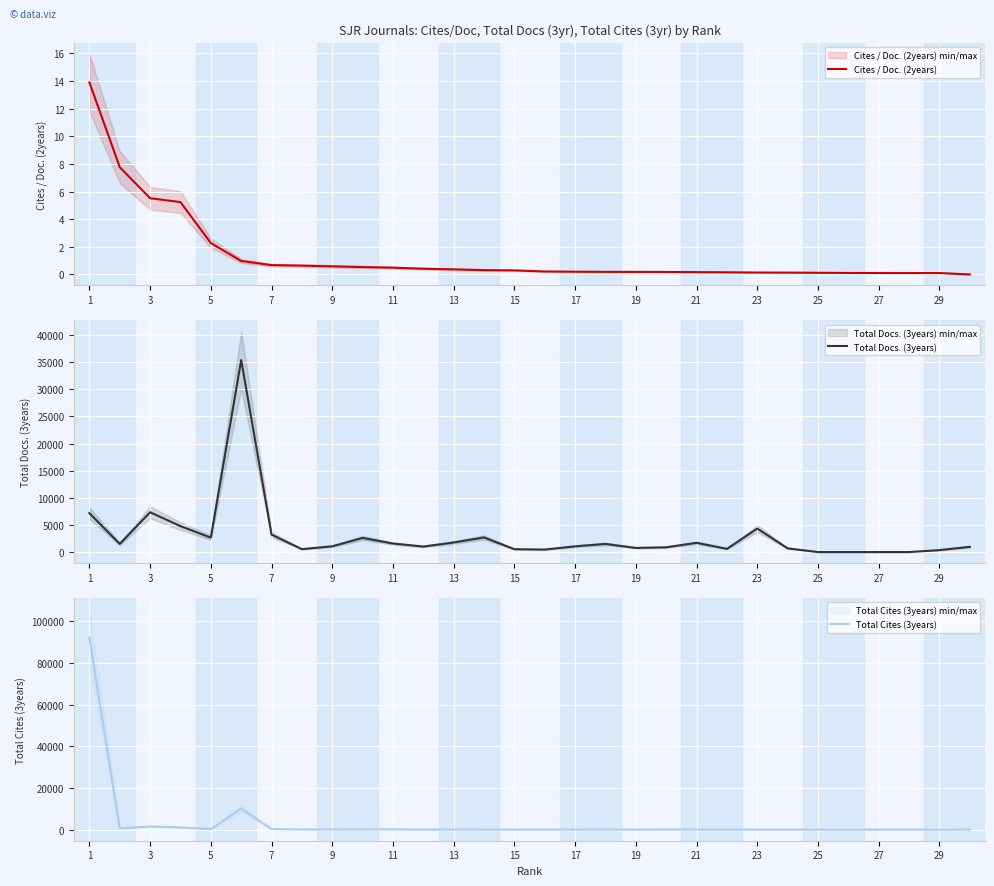

How many intersections are there between Cites / Doc. (2years) and Total Docs. (3years)?

2